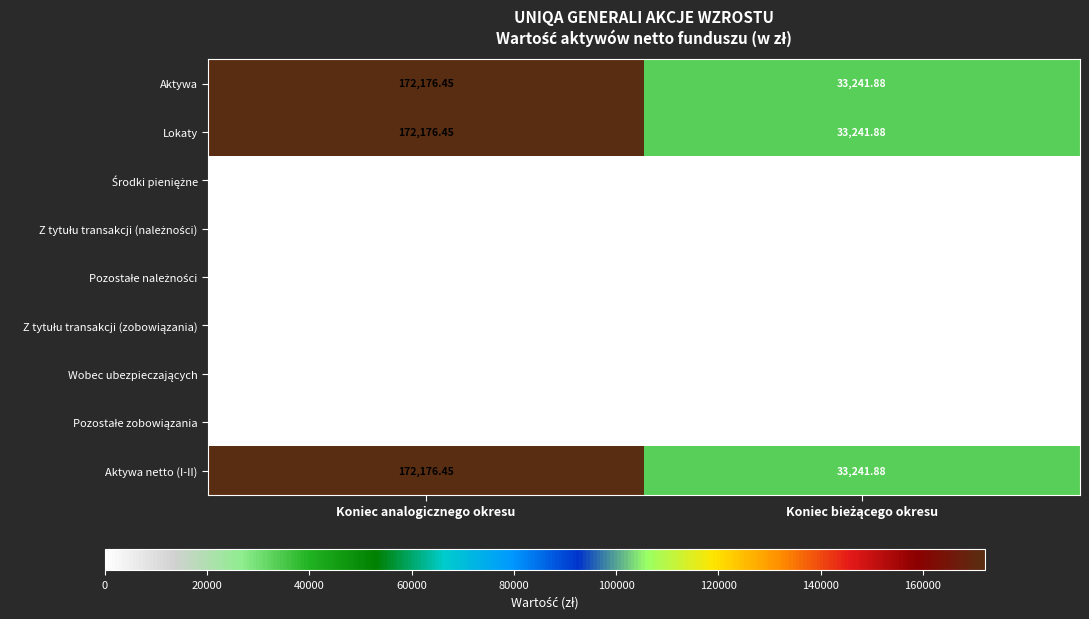

Where does the Aktywa netto (I-II) series first go above 172176?

Koniec analogicznego okresu